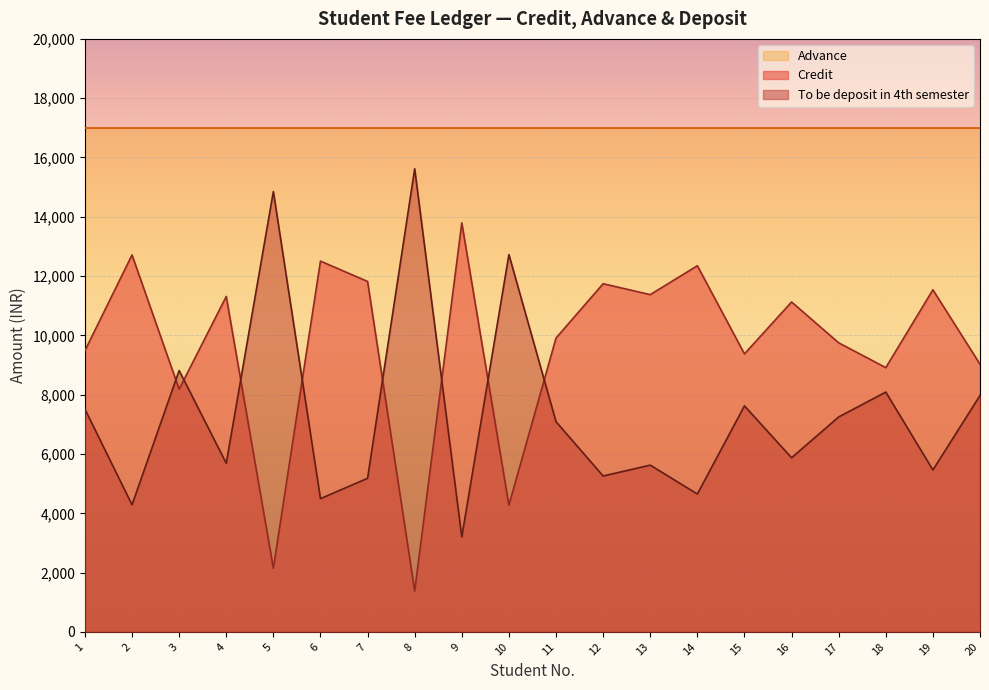

Which category has the highest value in the To be deposit in 4th semester series?

8